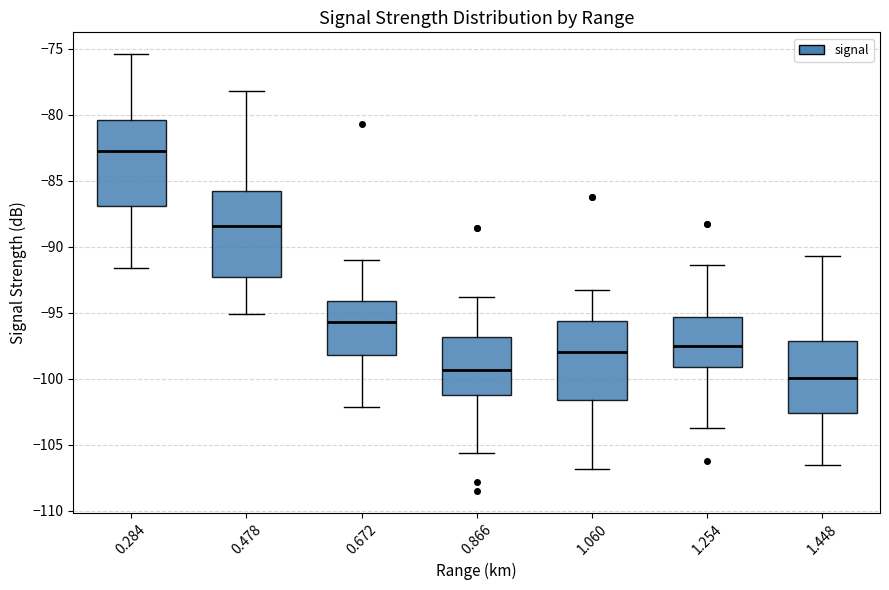

Reading left to right, read every box against the y-axis: the position of its median line, the range the box covers, and the ends of its whiskers. The values are not printed on the chart, so give them approximately, as read against the axis.

0.284: median -82.5, box -87.0 to -80.5, whiskers -91.5 to -75.5
0.478: median -88.5, box -92.5 to -85.5, whiskers -95.0 to -78.0
0.672: median -95.5, box -98.0 to -94.0, whiskers -102.0 to -91.0
0.866: median -99.5, box -101.0 to -97.0, whiskers -105.5 to -94.0
1.060: median -98.0, box -101.5 to -95.5, whiskers -107.0 to -93.5
1.254: median -97.5, box -99.0 to -95.5, whiskers -103.5 to -91.5
1.448: median -100.0, box -102.5 to -97.0, whiskers -106.5 to -90.5